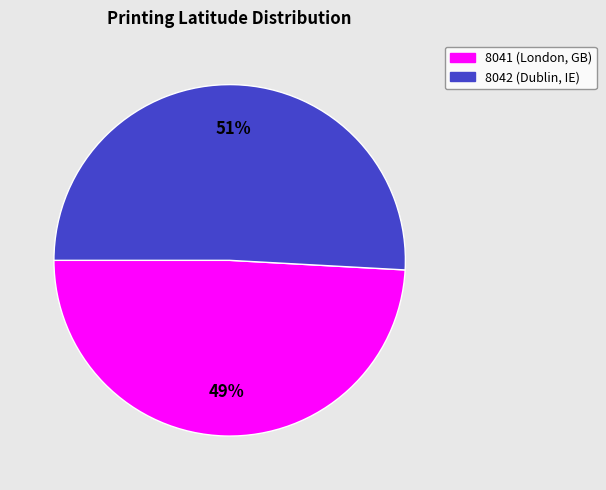

Rank the categories by value from lowest to highest.

8041 (London, GB), 8042 (Dublin, IE)